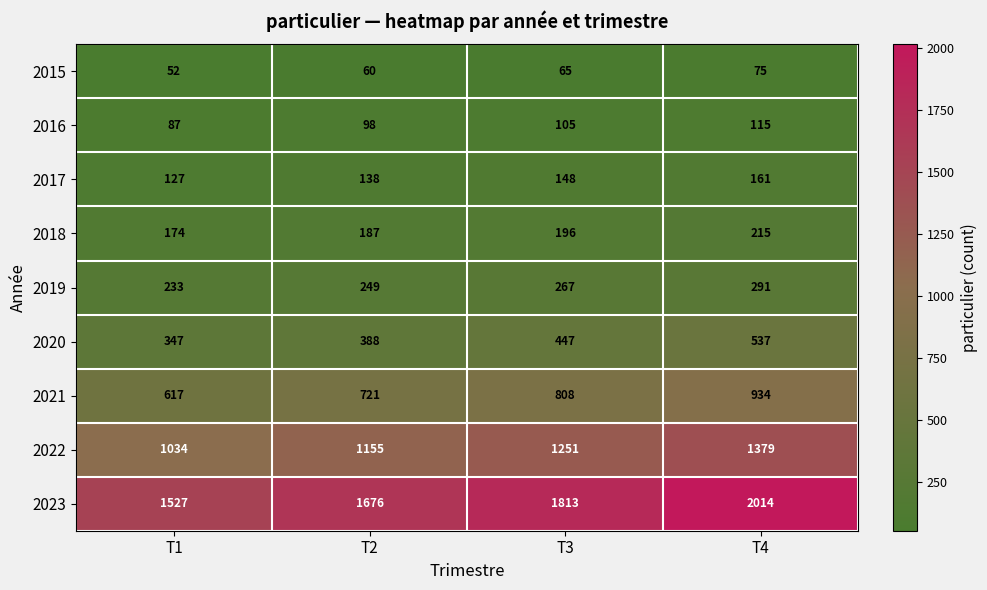

Which series has the largest range (max minus min)?

2023